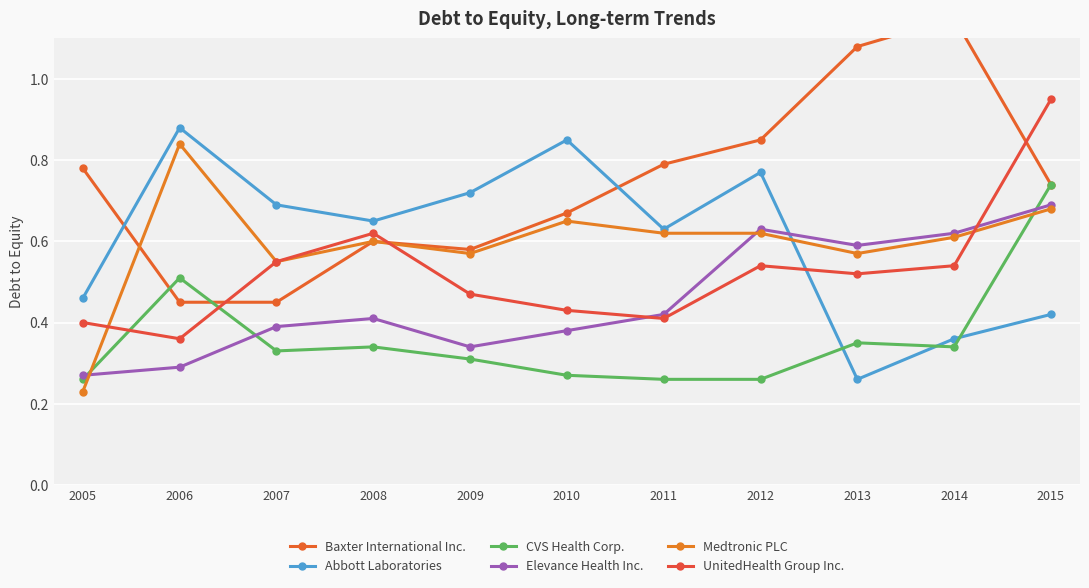

Which series has the largest total across all categories?

Baxter International Inc.